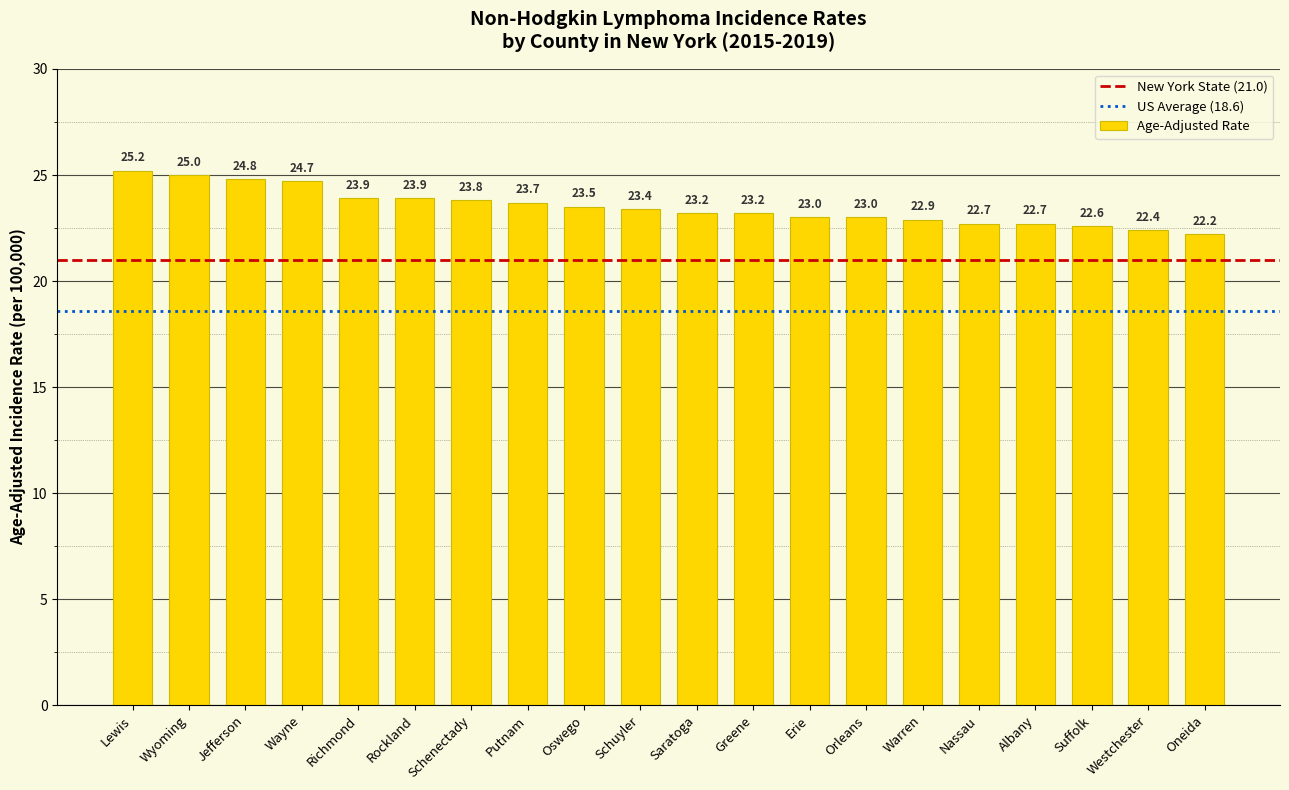

What is the value of the 2nd bar from the left?

25.0